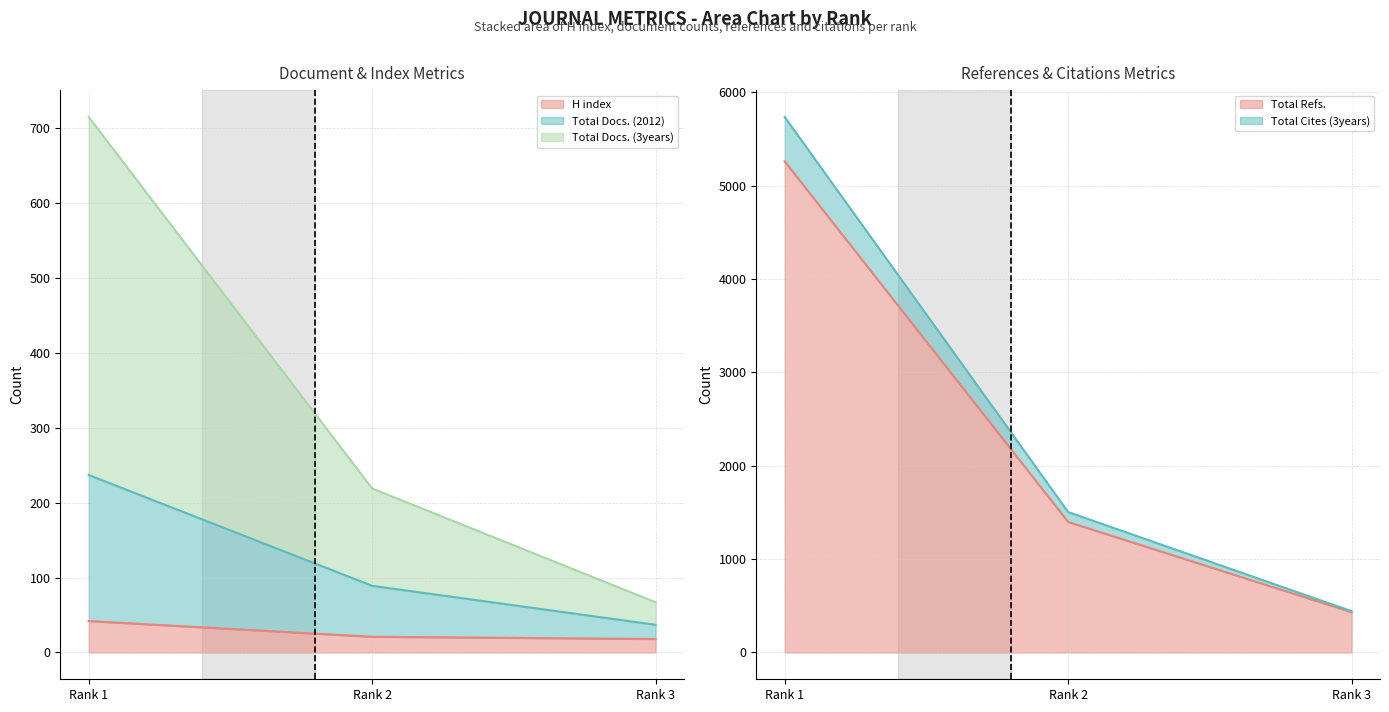

What is the value of the Total Cites (3years) point at the 1st from the left?

5735